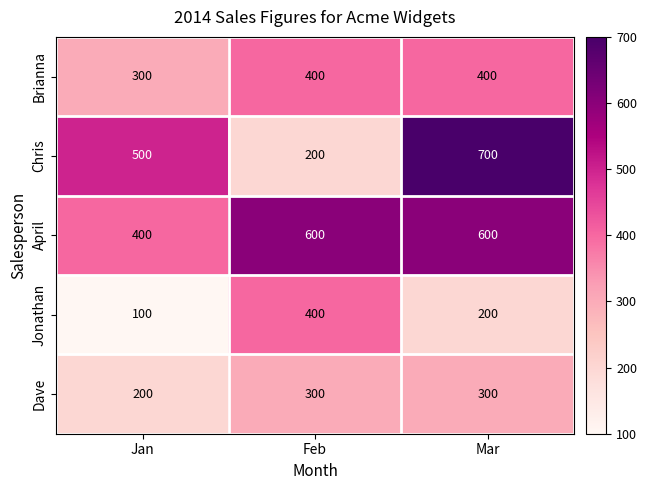

At how many categories does at least one series exceed 344?

3